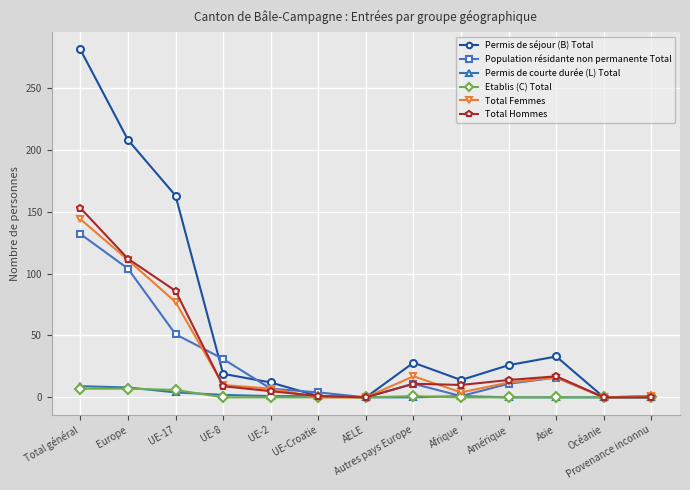

How many lines are shown in the chart?

6